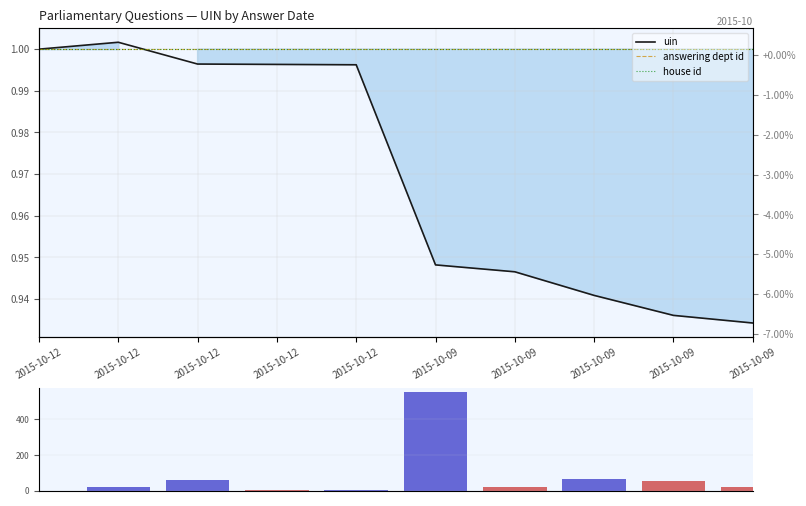

Which label corresponds to the largest value in the chart?

2015-10-09